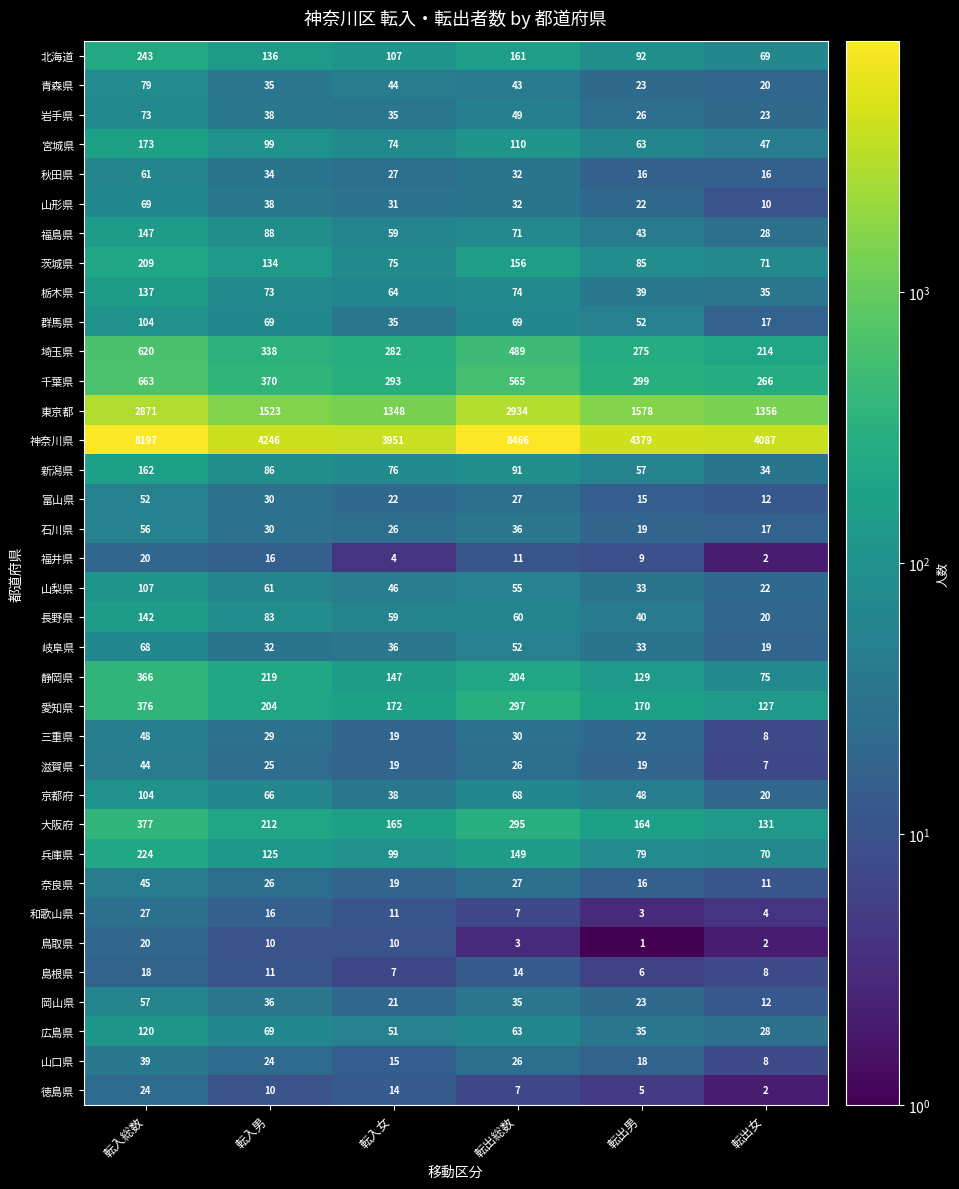

What is the greatest value displayed?

8466